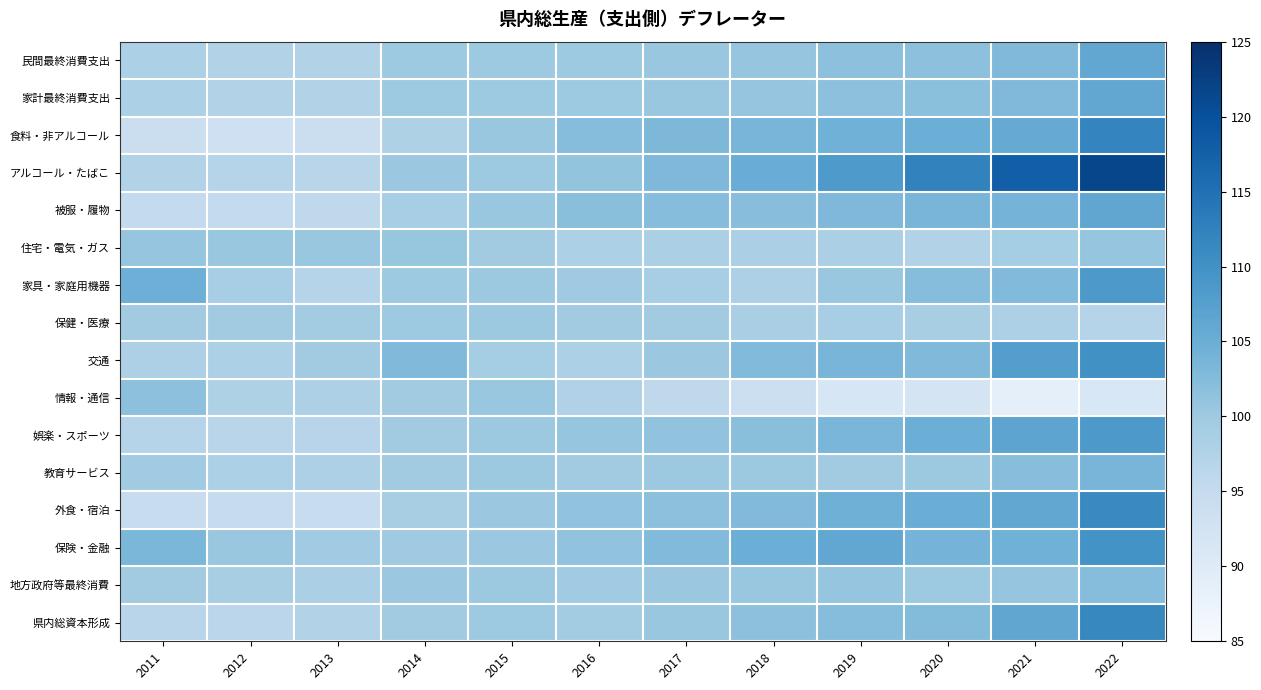

How many series are shown in this chart?

16